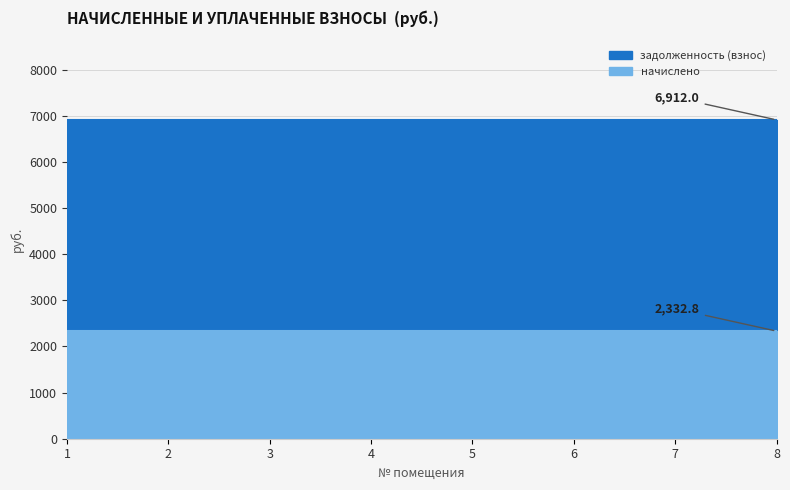

How many lines are shown in the chart?

2